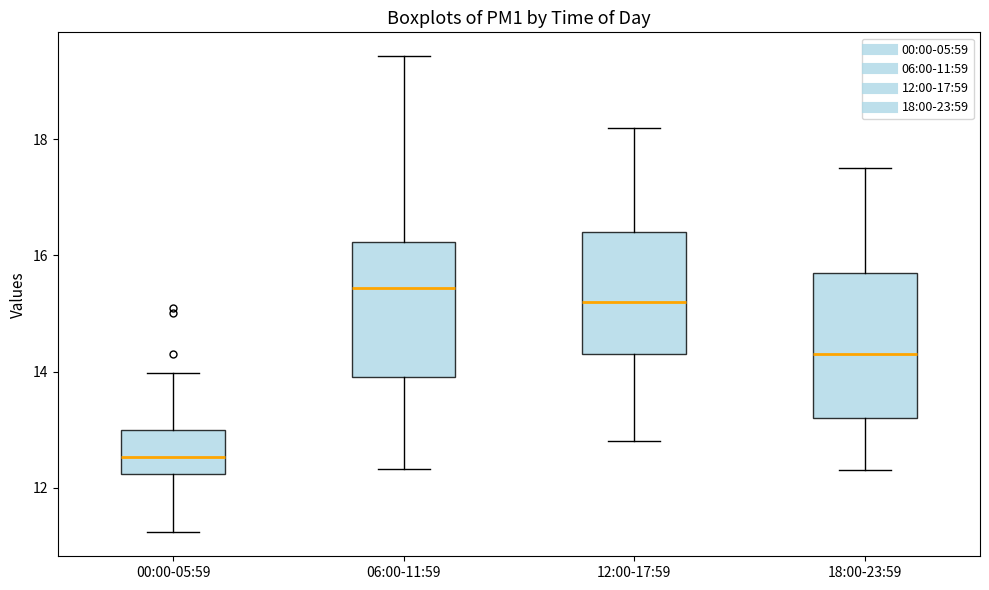

Reading left to right, transcribe this box plot: for each box, give where its median line is, the range the box spans, and where its two whiskers end, as read against the y-axis. The values are not printed on the chart, so give them approximately, as read against the axis.

00:00-05:59: median 12.6, box 12.2 to 13.0, whiskers 11.2 to 14.0
06:00-11:59: median 15.4, box 14.0 to 16.2, whiskers 12.4 to 19.4
12:00-17:59: median 15.2, box 14.4 to 16.4, whiskers 12.8 to 18.2
18:00-23:59: median 14.4, box 13.2 to 15.8, whiskers 12.4 to 17.6